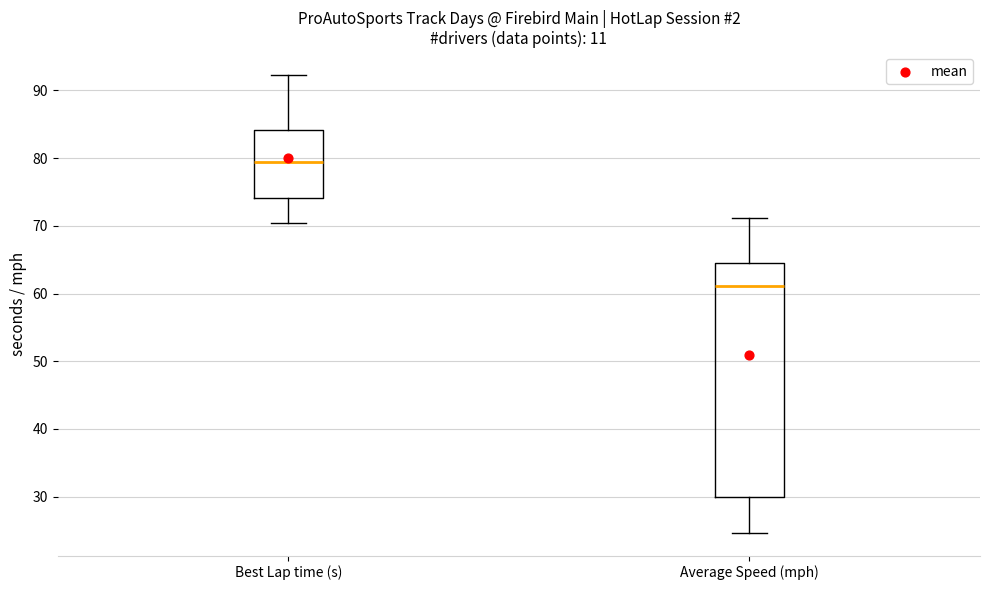

Reading left to right, transcribe this box plot: for each box, give where its median line is, the range the box spans, and where its two whiskers end, as read against the y-axis. The values are not printed on the chart, so give them approximately, as read against the axis.

Best Lap time (s): median 79, box 74 to 84, whiskers 70 to 92
Average Speed (mph): median 61, box 30 to 65, whiskers 25 to 71